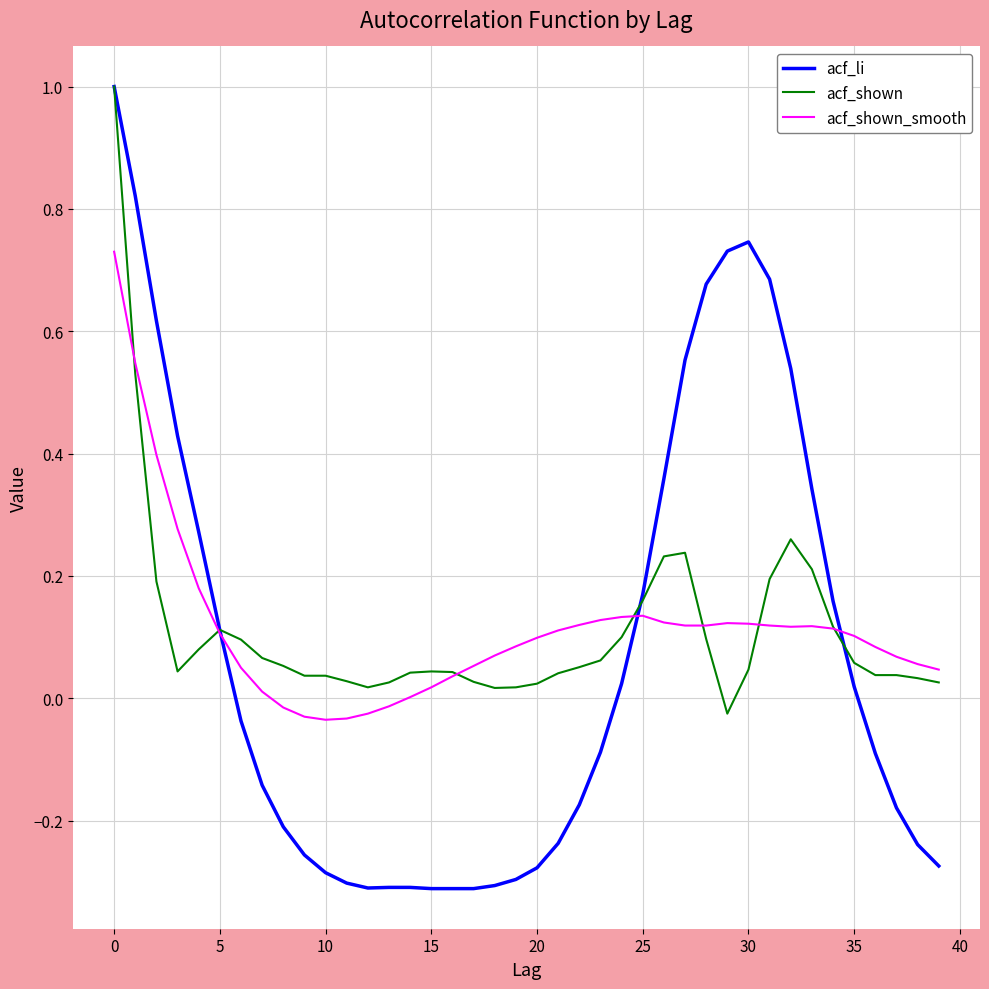

What are all the series names shown in the legend?

acf_li, acf_shown, acf_shown_smooth